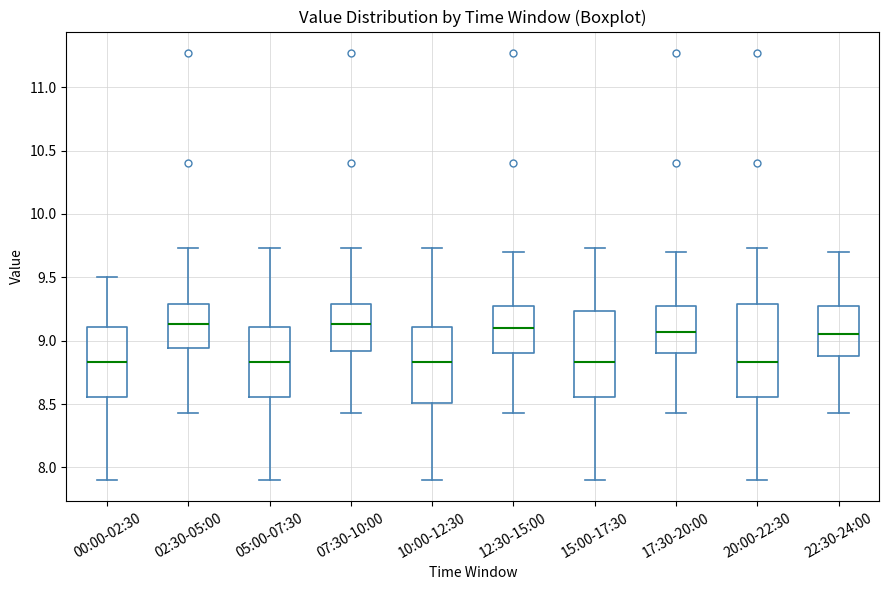

Reading left to right, read every box against the y-axis: the position of its median line, the range the box covers, and the ends of its whiskers. The values are not printed on the chart, so give them approximately, as read against the axis.

00:00-02:30: median 8.85, box 8.55 to 9.10, whiskers 7.90 to 9.50
02:30-05:00: median 9.15, box 8.95 to 9.30, whiskers 8.45 to 9.75
05:00-07:30: median 8.85, box 8.55 to 9.10, whiskers 7.90 to 9.75
07:30-10:00: median 9.15, box 8.90 to 9.30, whiskers 8.45 to 9.75
10:00-12:30: median 8.85, box 8.50 to 9.10, whiskers 7.90 to 9.75
12:30-15:00: median 9.10, box 8.90 to 9.25, whiskers 8.45 to 9.70
15:00-17:30: median 8.85, box 8.55 to 9.25, whiskers 7.90 to 9.75
17:30-20:00: median 9.05, box 8.90 to 9.25, whiskers 8.45 to 9.70
20:00-22:30: median 8.85, box 8.55 to 9.30, whiskers 7.90 to 9.75
22:30-24:00: median 9.05, box 8.90 to 9.25, whiskers 8.45 to 9.70